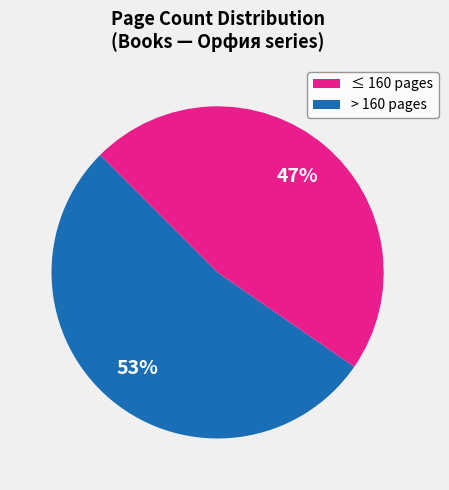

How many segments does this pie chart have?

2